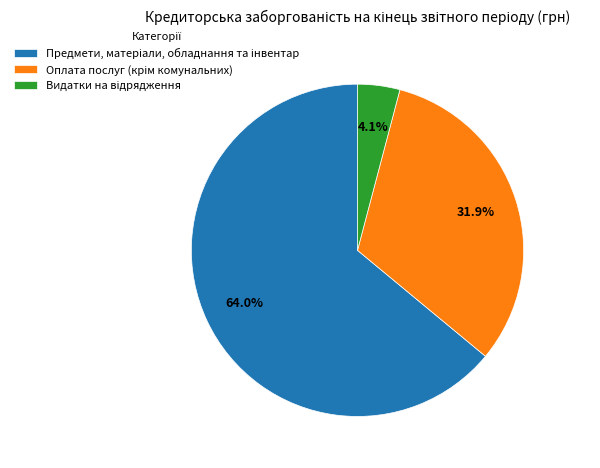

Does any single category account for the majority?

Yes